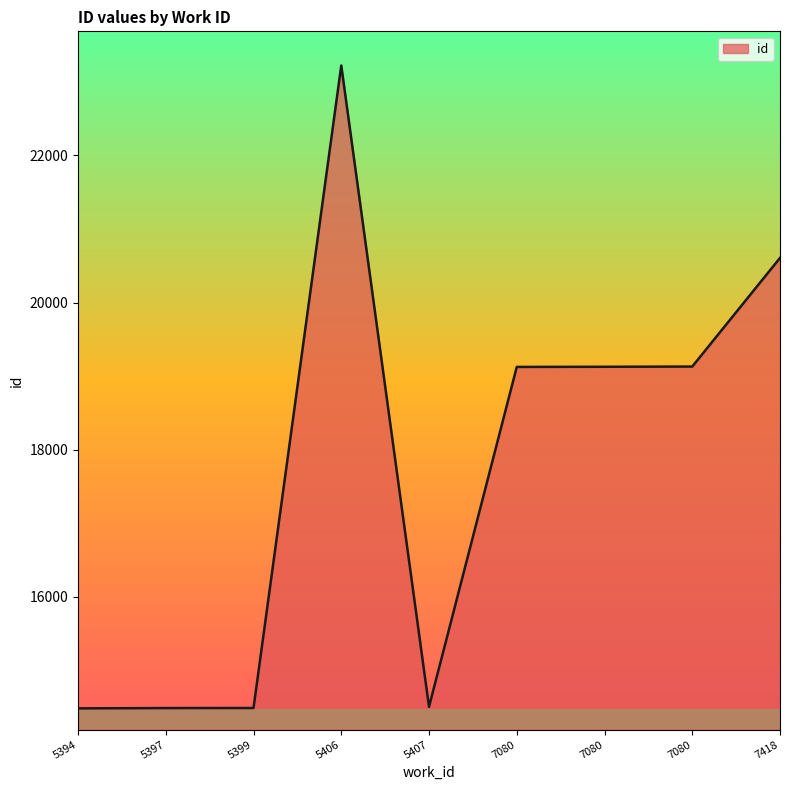

Between 5399 and 5406, which is larger?

5406